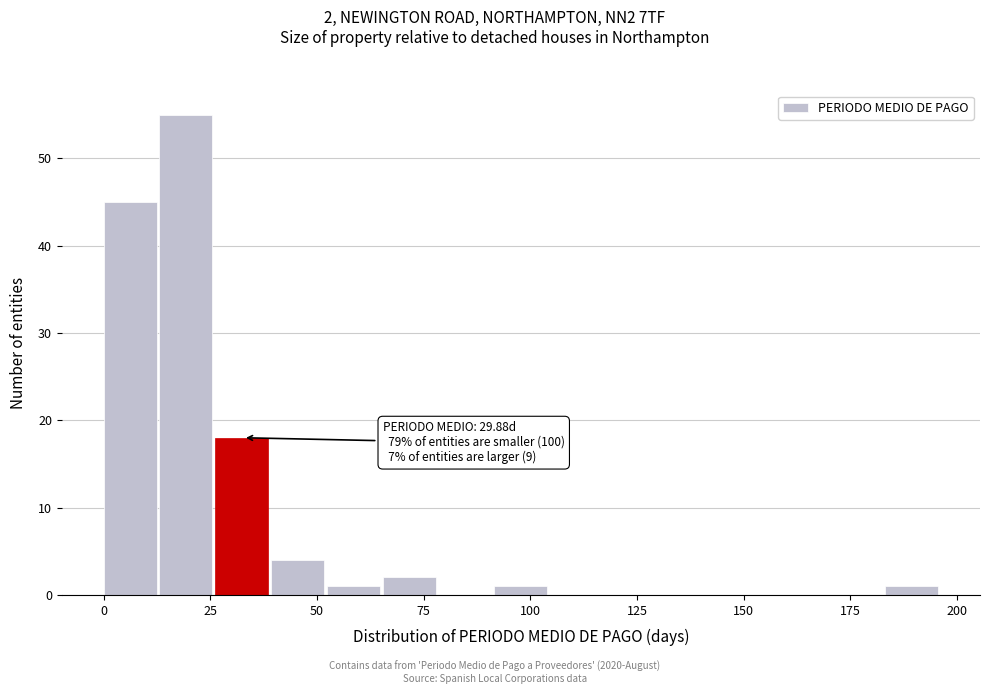

Read against the x-axis, roughly where is the centre of the tallest bar?

20